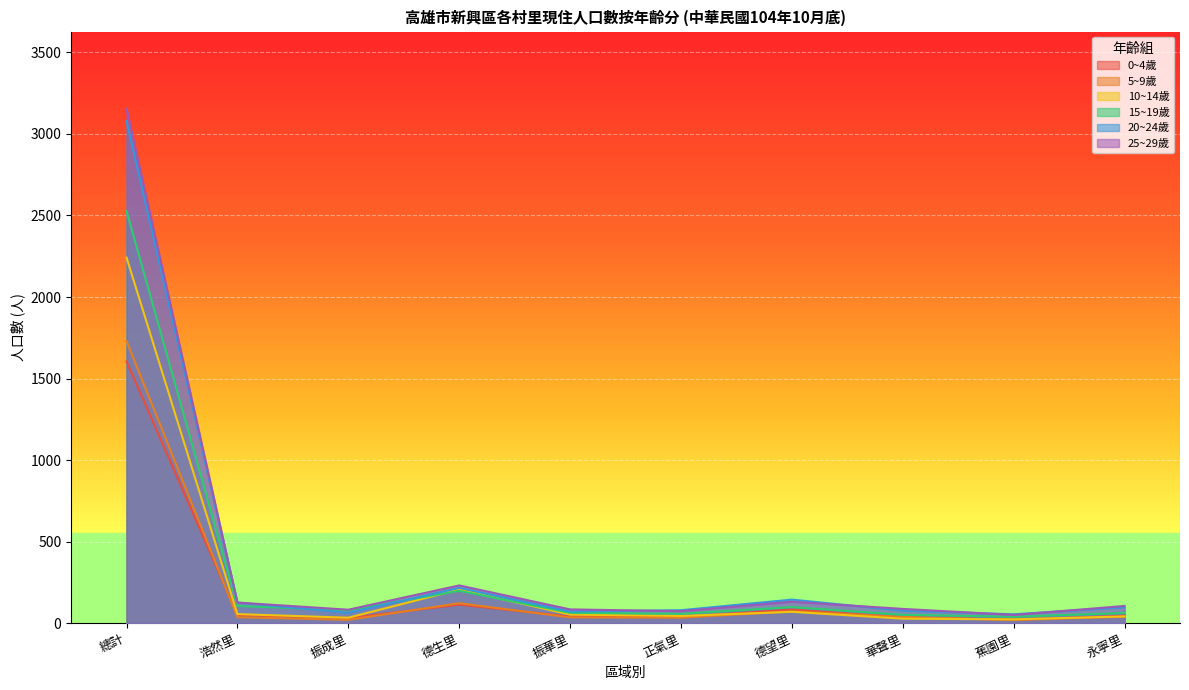

True or false: 5~9歲 has a value of 35 at 振華里.

True